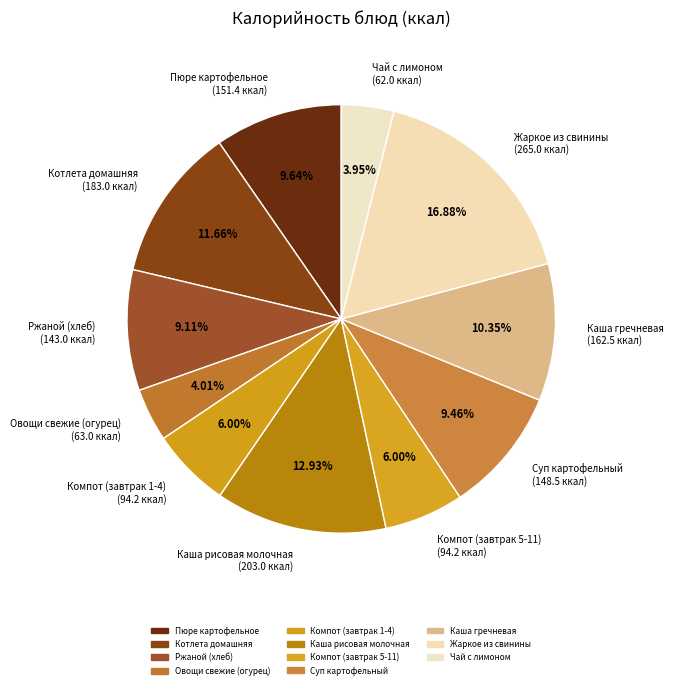

What is the ratio of the value at Ржаной (хлеб) to the value at Пюре картофельное?

0.9